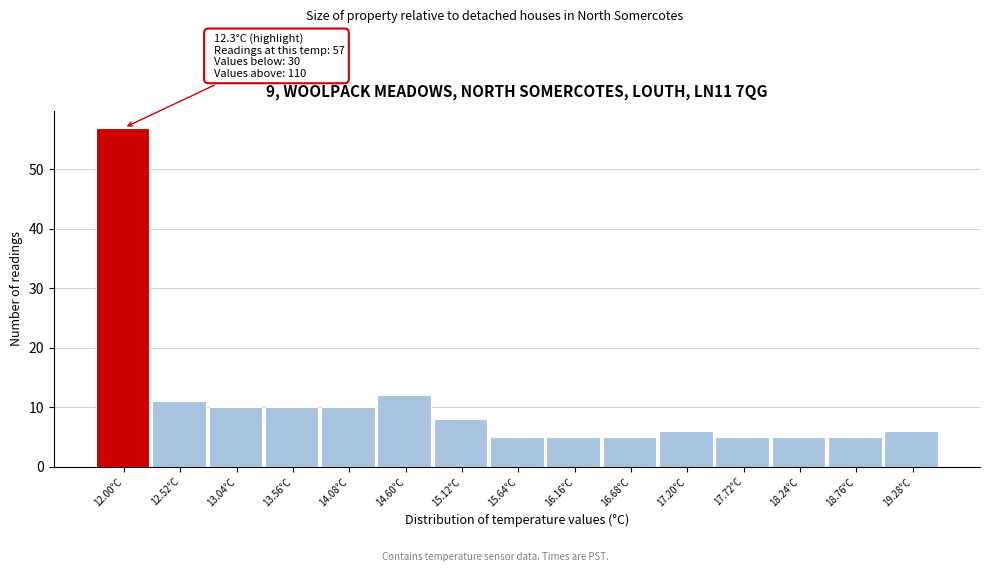

Reading left to right, extract all data points from this chart.

12.00°C=57	12.52°C=11	13.04°C=10	13.56°C=10	14.08°C=10	14.60°C=12	15.12°C=8	15.64°C=5	16.16°C=5	16.68°C=5	17.20°C=6	17.72°C=5	18.24°C=5	18.76°C=5	19.28°C=6